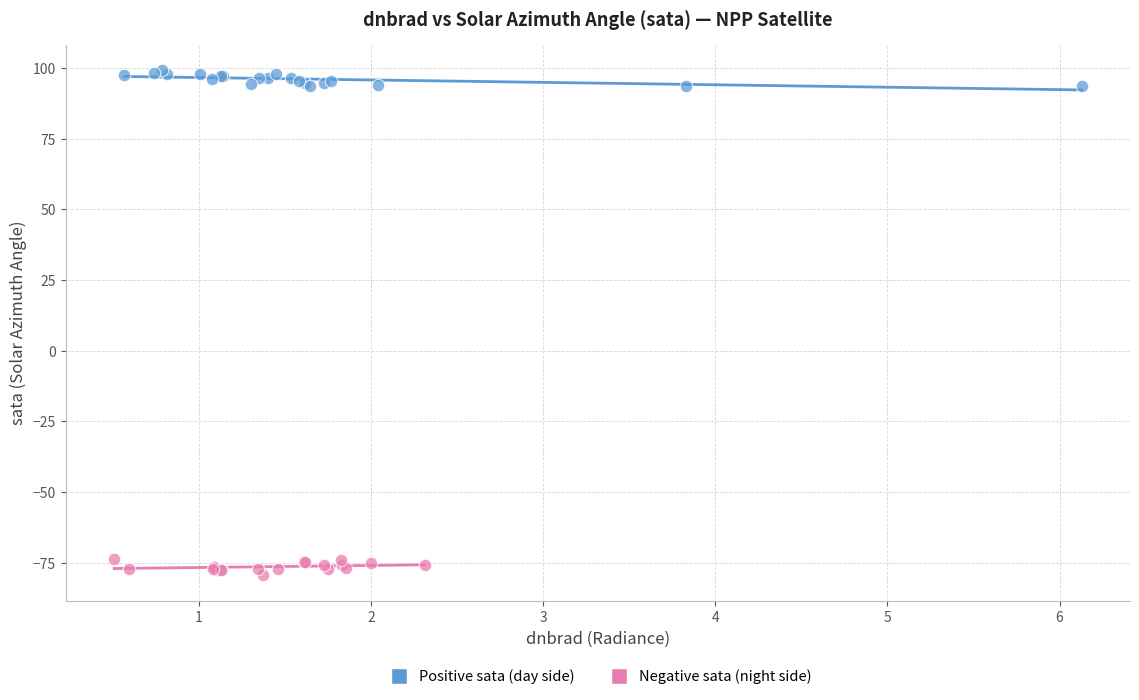

Which series reaches the minimum Y coordinate?

Negative sata (night side)